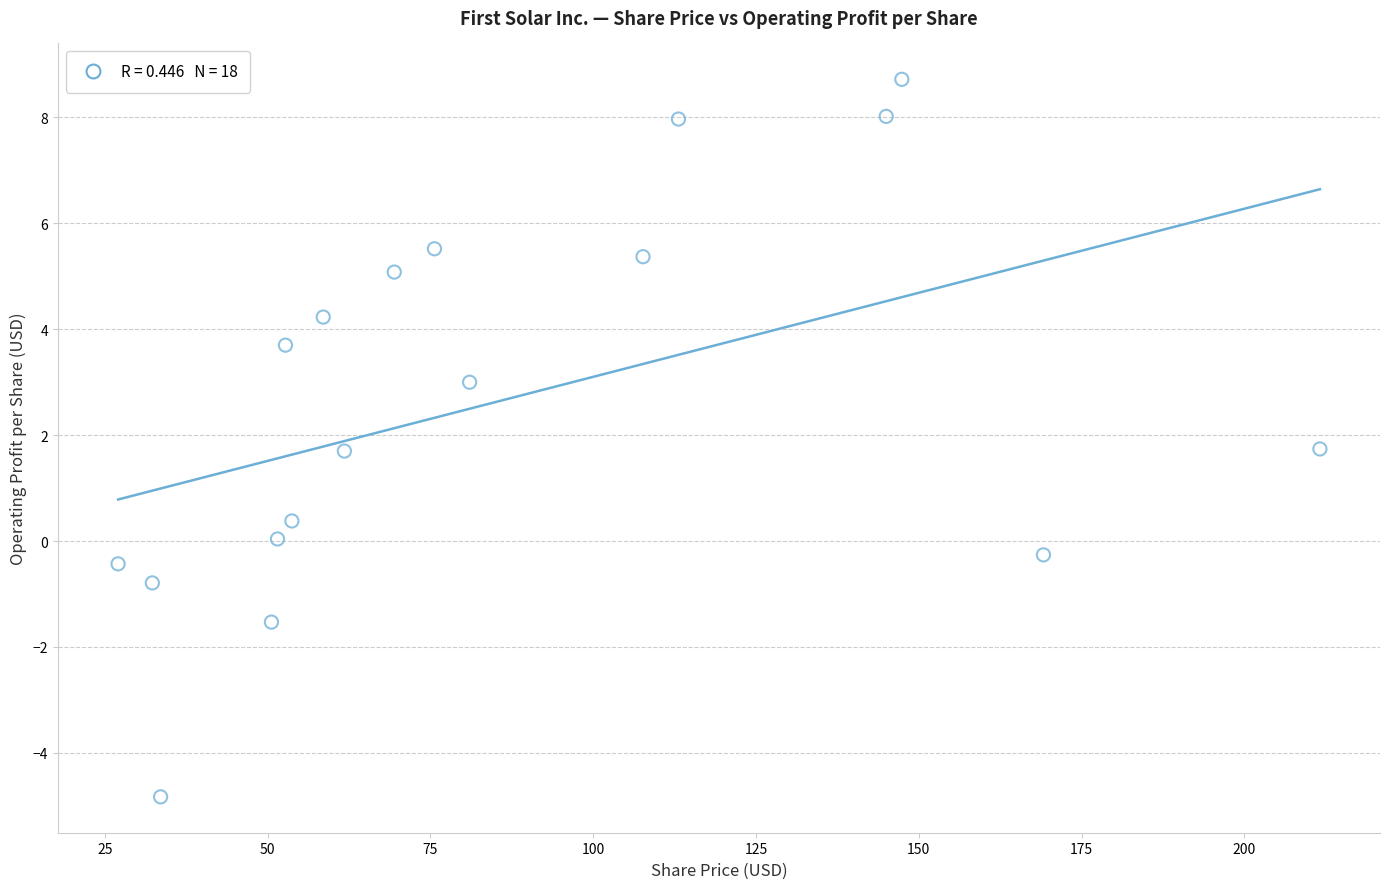

What is the range of X values (max minus min)?

184.6